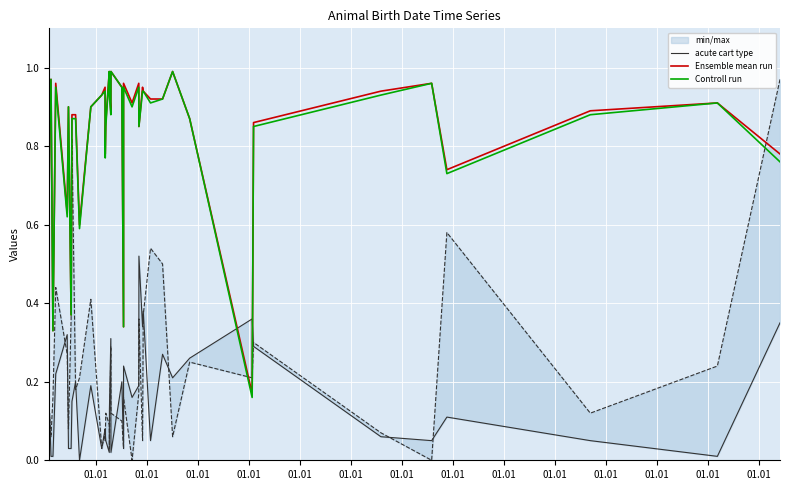

The acute cart type series shows 0.2 at 25. True or false?

False